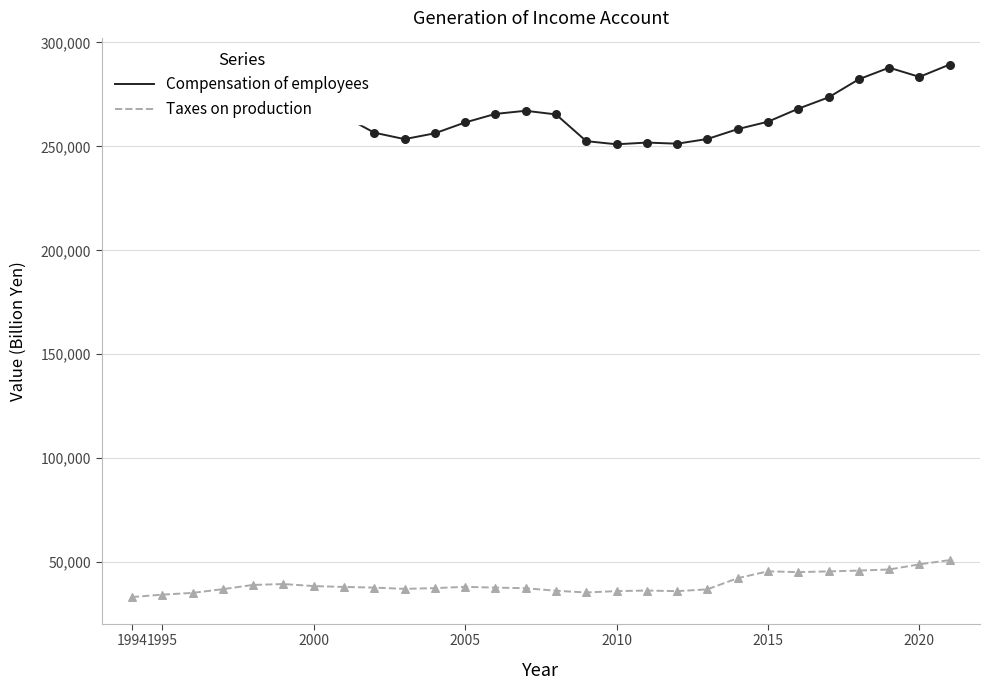

True or false: Compensation of employees and Taxes on production intersect in this chart.

False